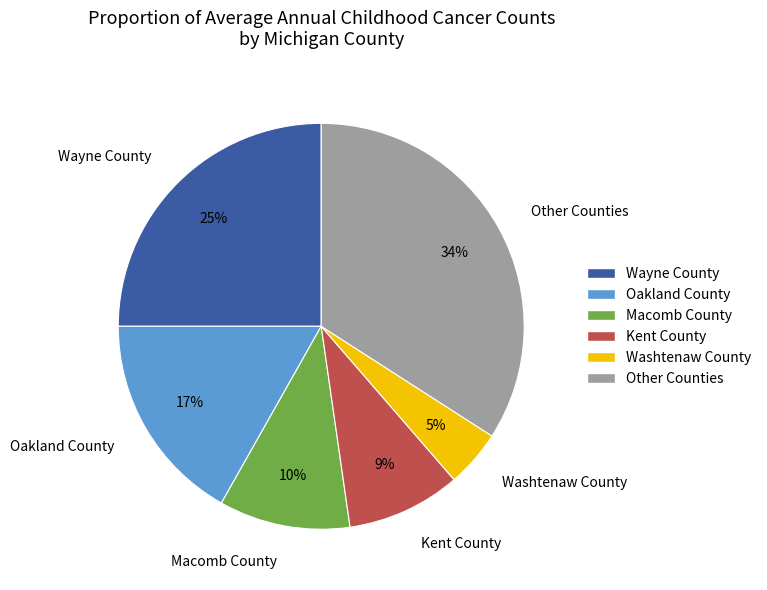

What percentage is the Wayne County slice, to the nearest percent?

25%